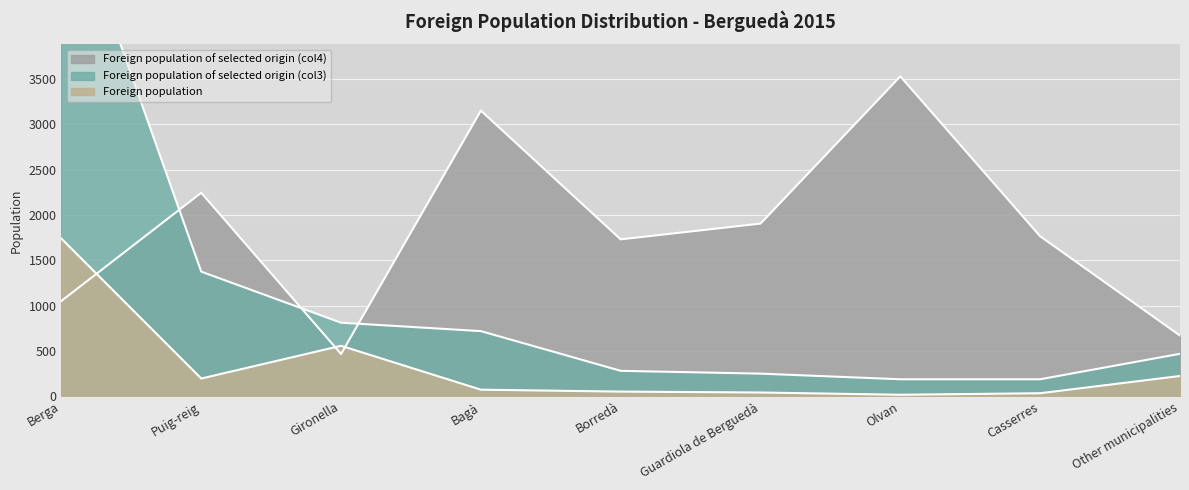

True or false: Foreign population of selected origin (col3) and Foreign population cross at least once.

False